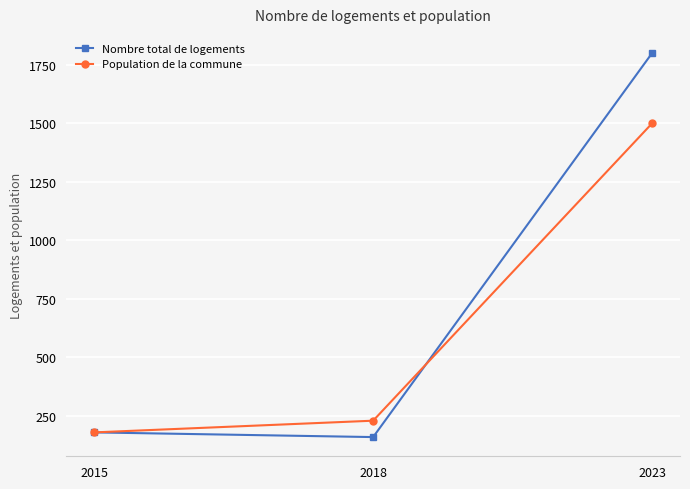

The value of Nombre total de logements at 2015 is 180. True or false?

True